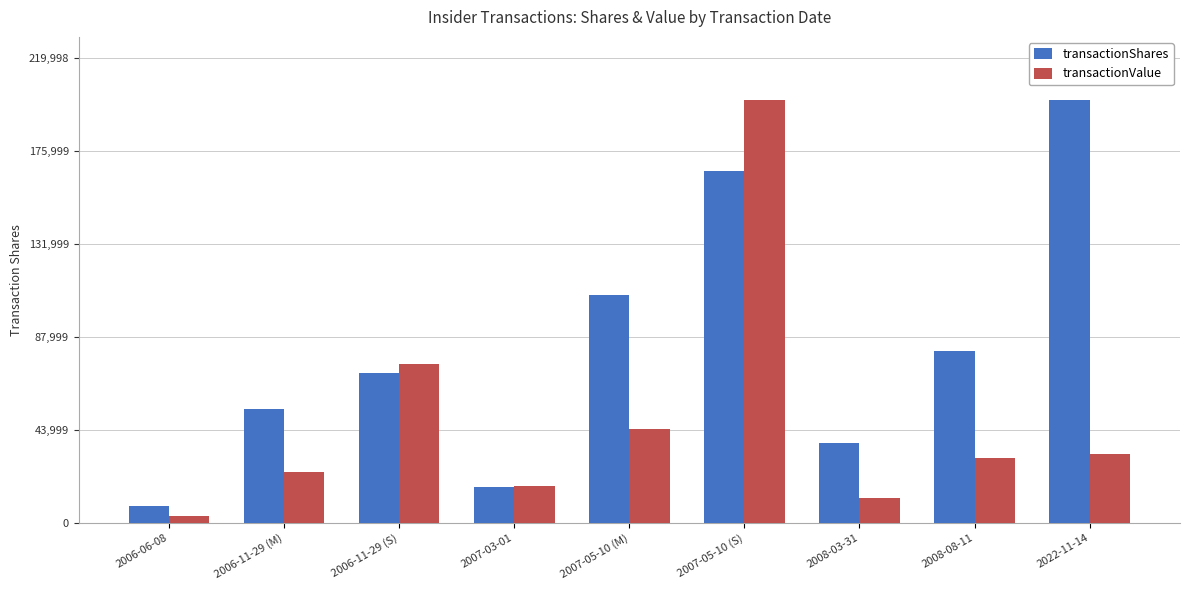

What are all the series names shown in the legend?

transactionShares, transactionValue